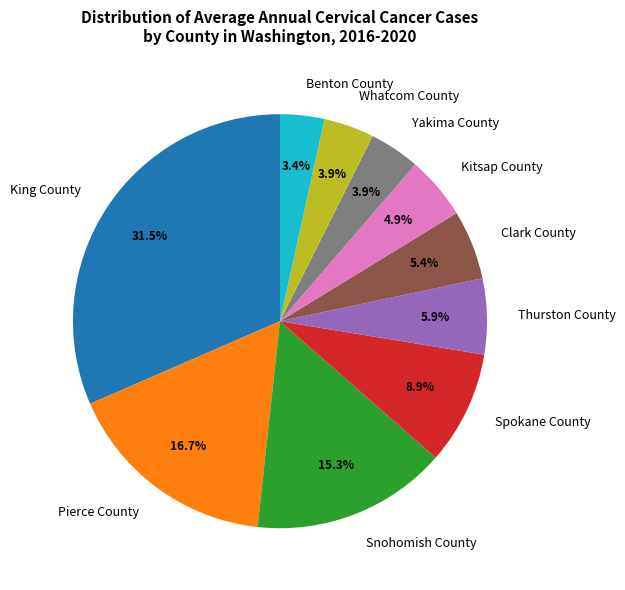

How many segments does this pie chart have?

10